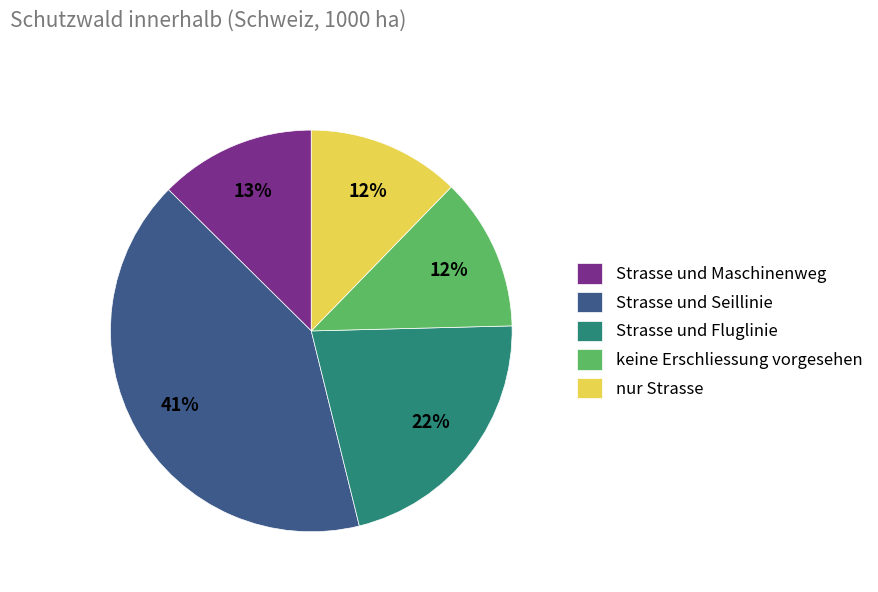

What percentage is the Strasse und Seillinie slice, to the nearest percent?

41%